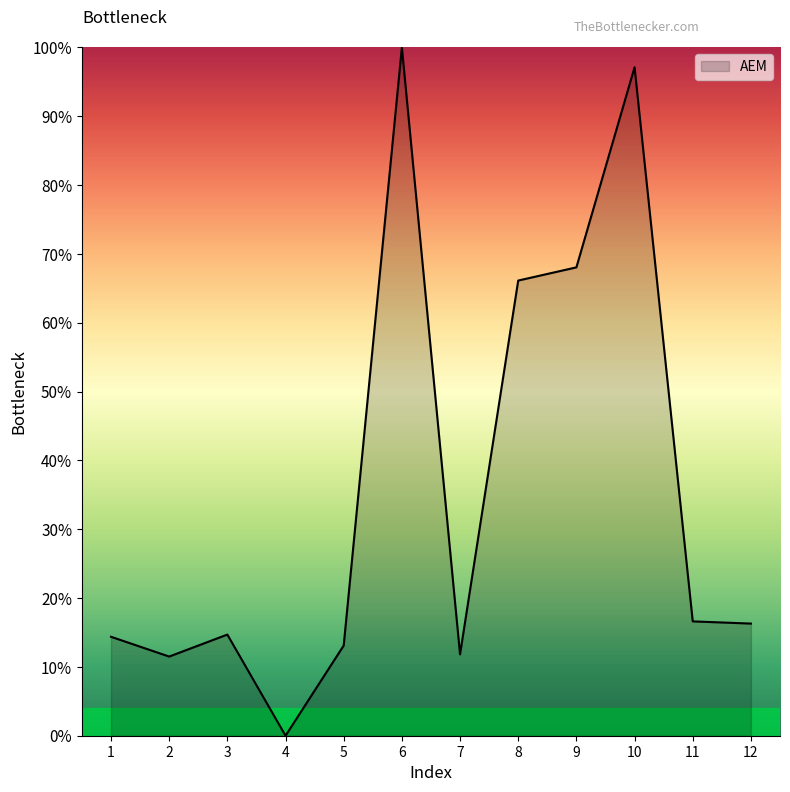

Approximately how many times larger is the value at 11 compared to 8?

0.3